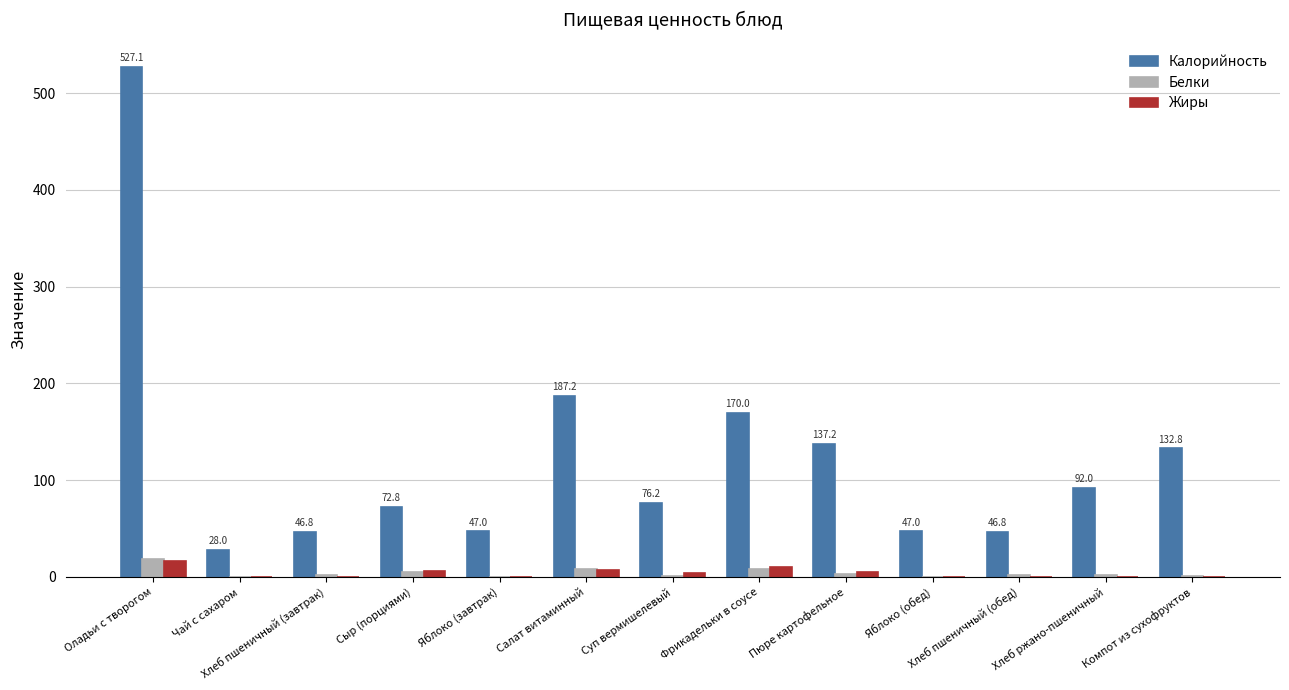

Is the value of Жиры at Яблоко (завтрак) greater than the value of Калорийность at Чай с сахаром?

No